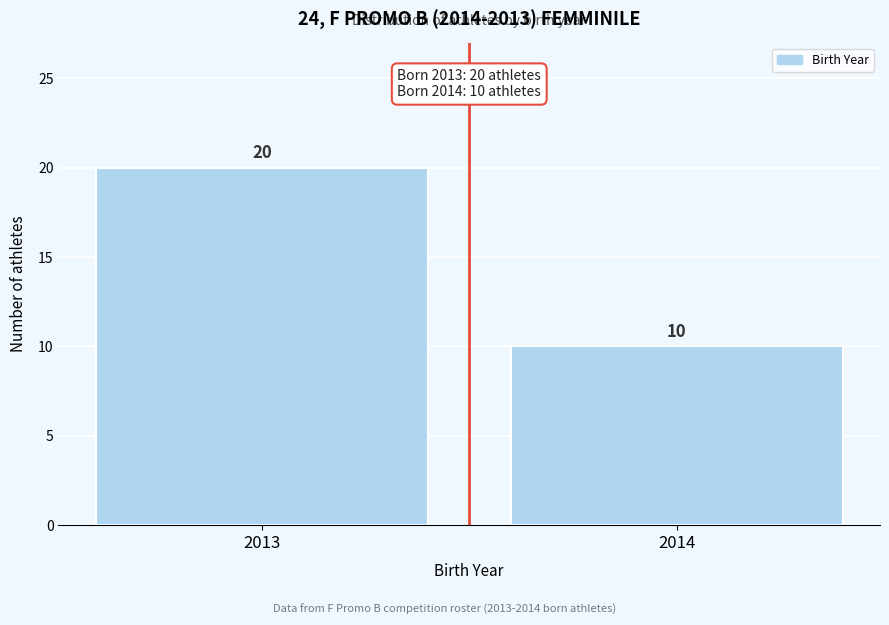

Reading left to right, extract all data points from this chart.

2013=20	2014=10